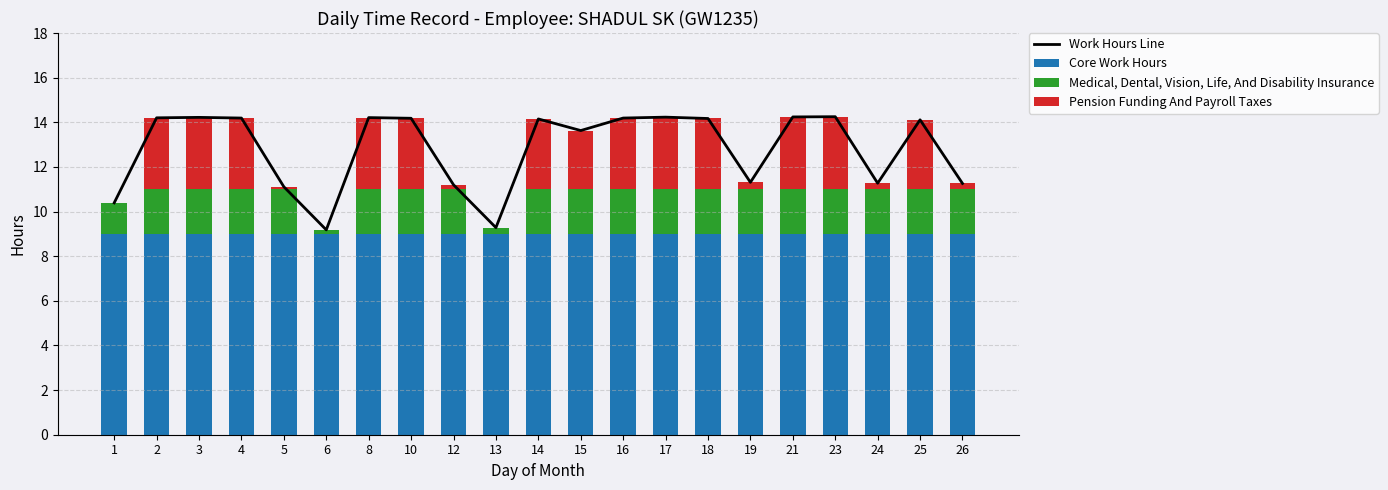

Reading left to right, transcribe all the data shown in this chart.

Work Hours Line: 10.4	14.2	14.2	14.2	11.1	9.2	14.2	14.2	11.2	9.3	14.2	13.6	14.2	14.2	14.2	11.3	14.2	14.2	11.3	14.1	11.3
Core Work Hours: 9.0	9.0	9.0	9.0	9.0	9.0	9.0	9.0	9.0	9.0	9.0	9.0	9.0	9.0	9.0	9.0	9.0	9.0	9.0	9.0	9.0
Medical, Dental, Vision, Life, And Disability Insurance: 1.4	2.0	2.0	2.0	2.0	0.2	2.0	2.0	2.0	0.3	2.0	2.0	2.0	2.0	2.0	2.0	2.0	2.0	2.0	2.0	2.0
Pension Funding And Payroll Taxes: 0.0	3.2	3.2	3.2	0.1	0.0	3.2	3.2	0.2	0.0	3.2	2.6	3.2	3.2	3.2	0.3	3.2	3.2	0.3	3.1	0.3